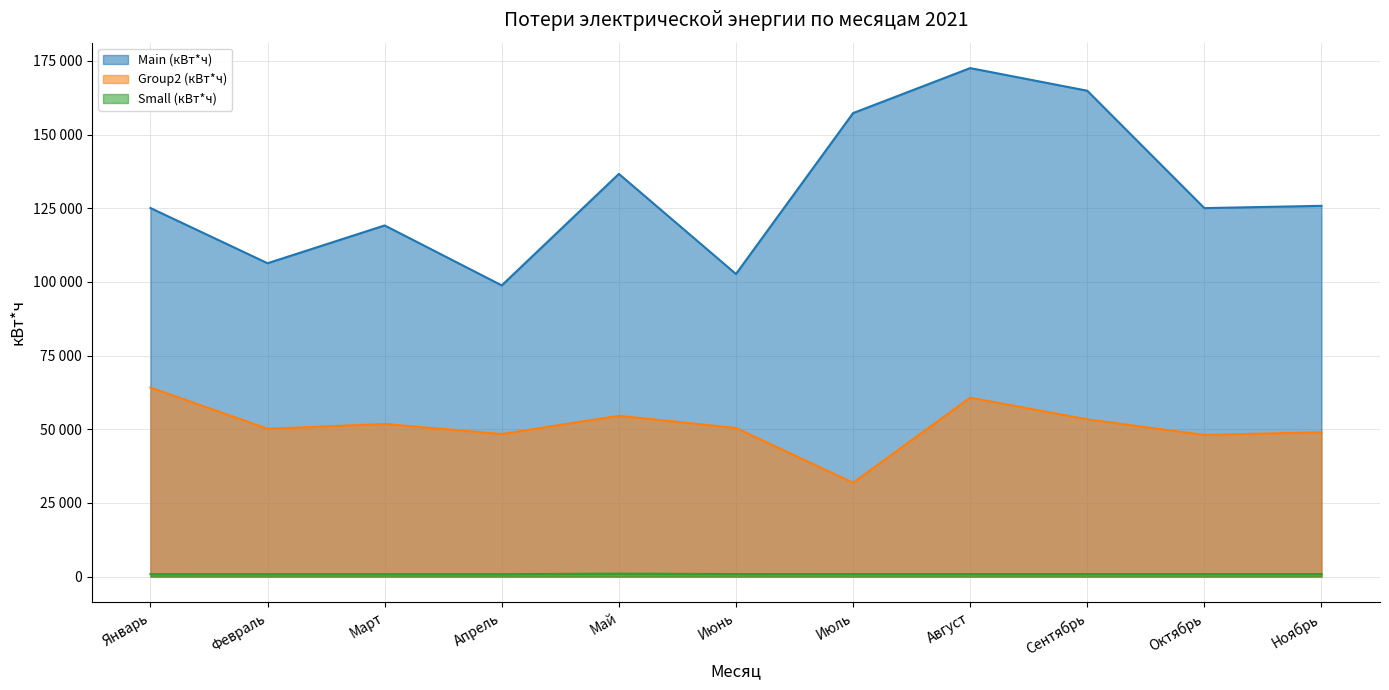

Which category has the highest value in the Main (кВт*ч) series?

Август